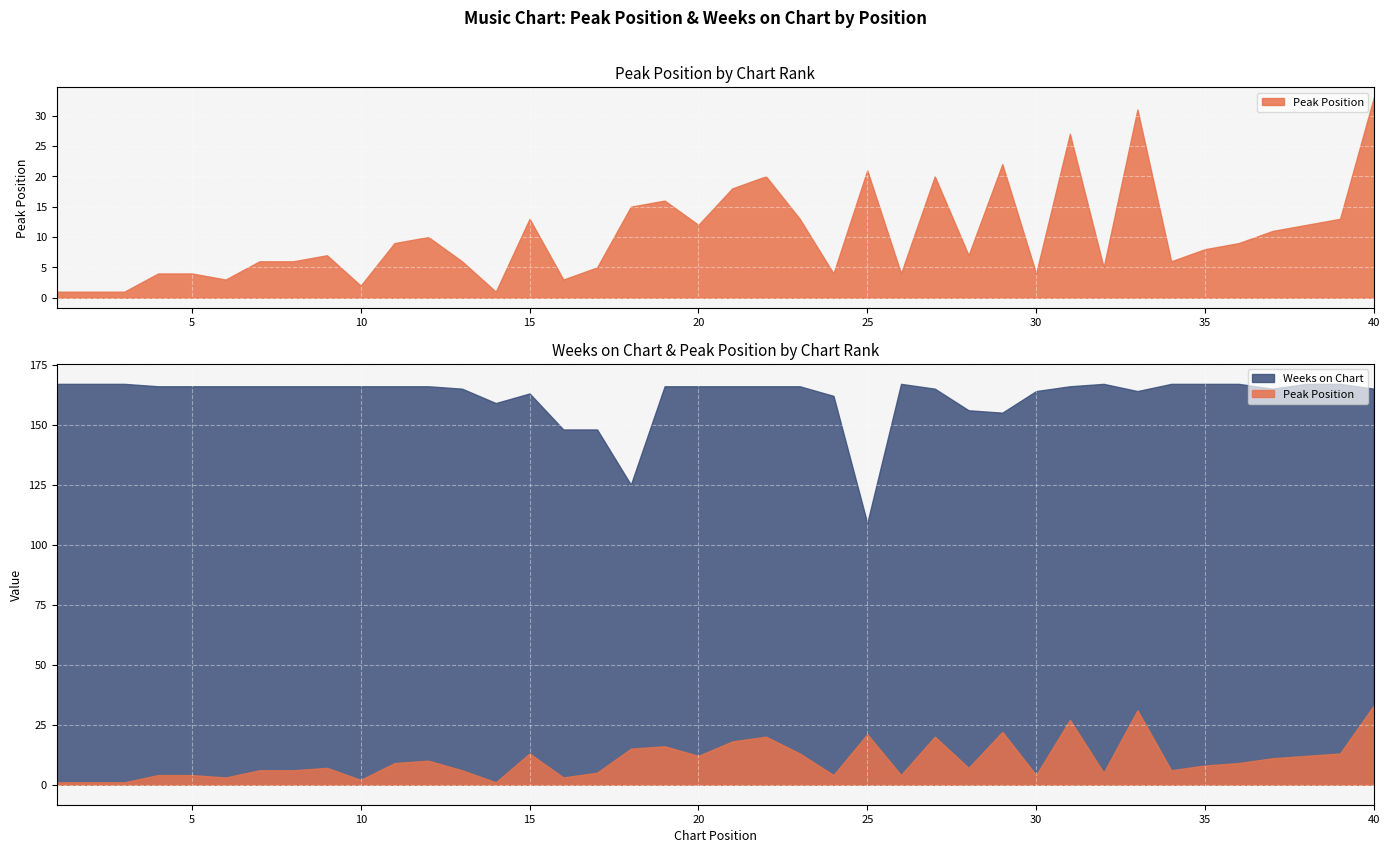

List the labels in order of Peak Position value, smallest first.

1, 2, 3, 14, 10, 6, 16, 4, 5, 24, 26, 30, 17, 32, 7, 8, 13, 34, 9, 28, 35, 11, 36, 12, 37, 20, 38, 15, 23, 39, 18, 19, 21, 22, 27, 25, 29, 31, 33, 40